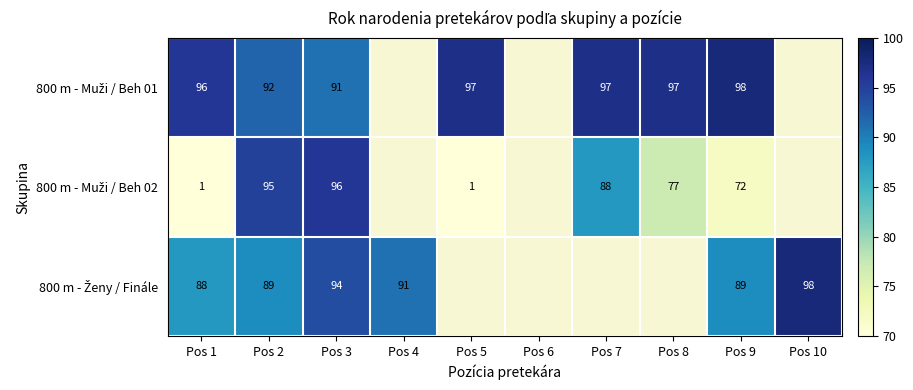

What is the total value across all series at Pos 9?

259